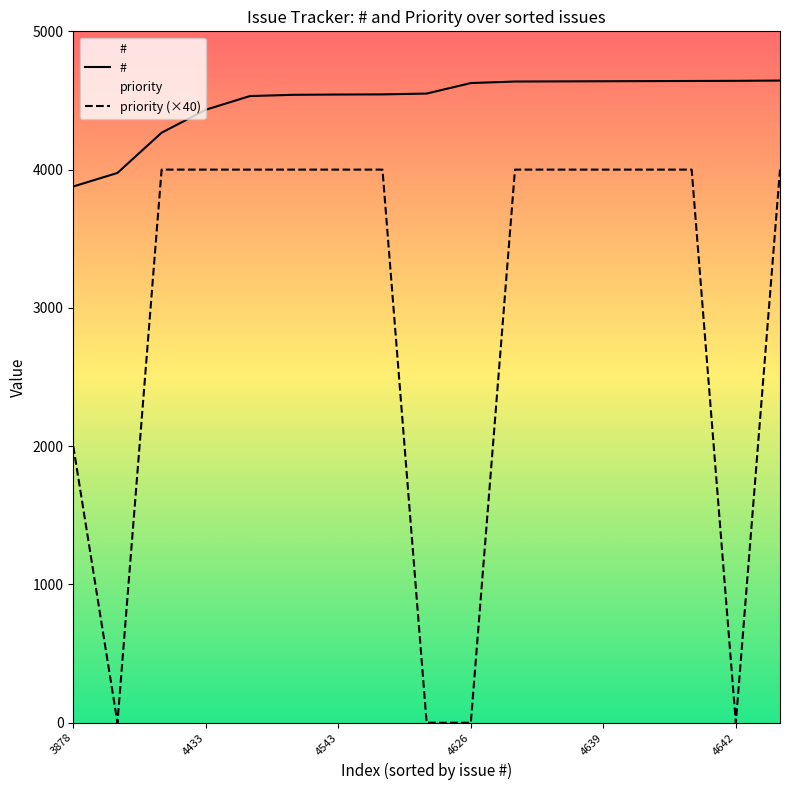

What is the highest value of the # series?

4644